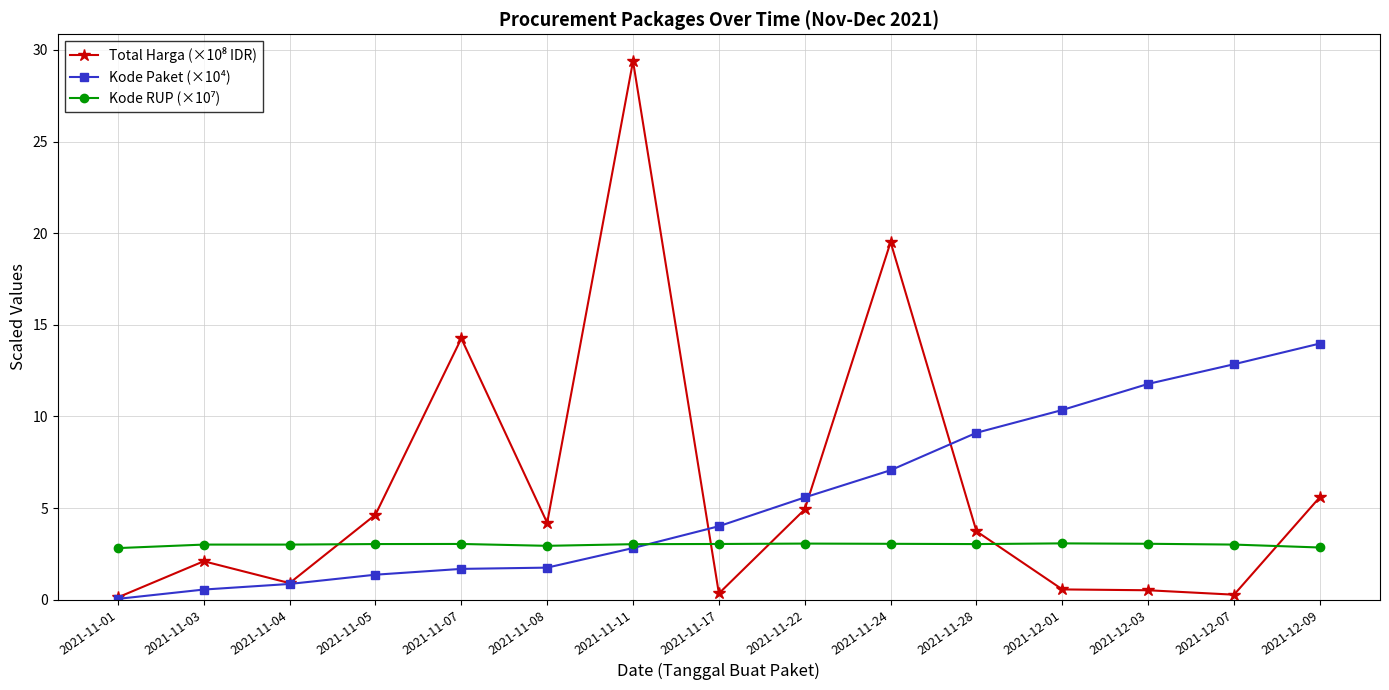

True or false: Kode Paket (×10⁴) has a value of 21.0 at 2021-12-07.

False